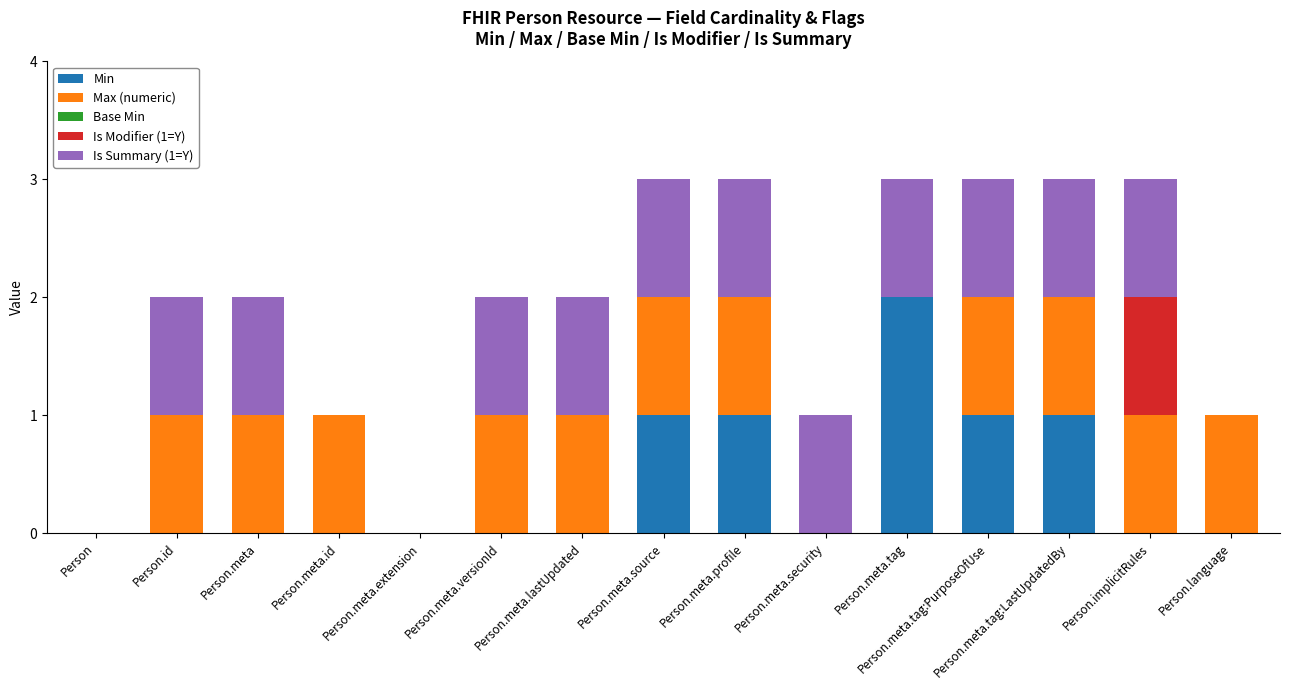

True or false: Min has a value of 2 at Person.meta.tag.

True